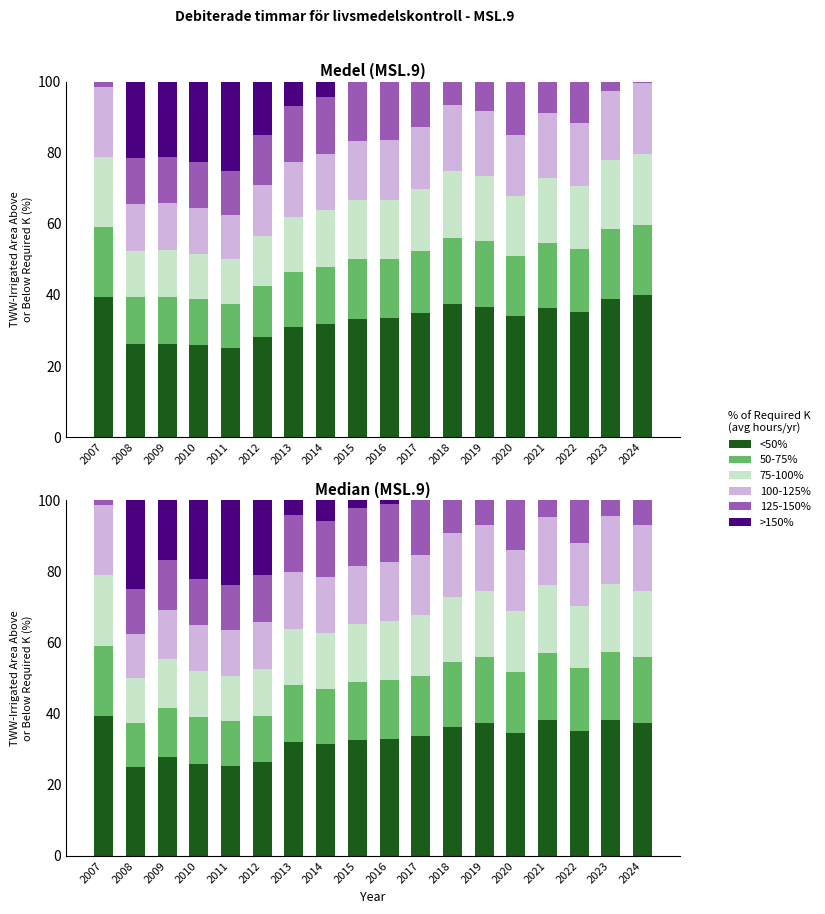

What is the difference between the highest and lowest values at 2021?

38.1